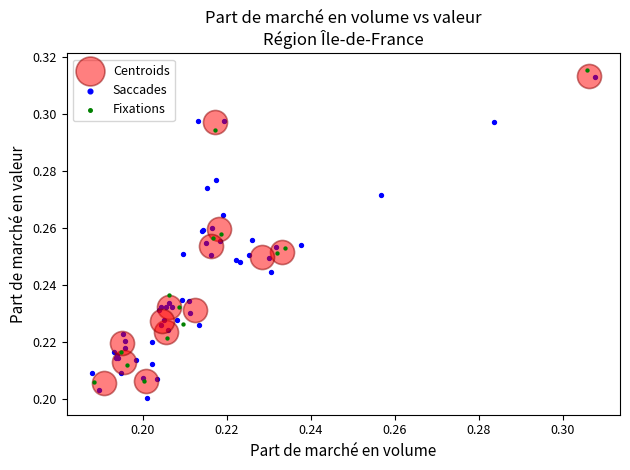

Which series contains the lowest Y value?

Saccades